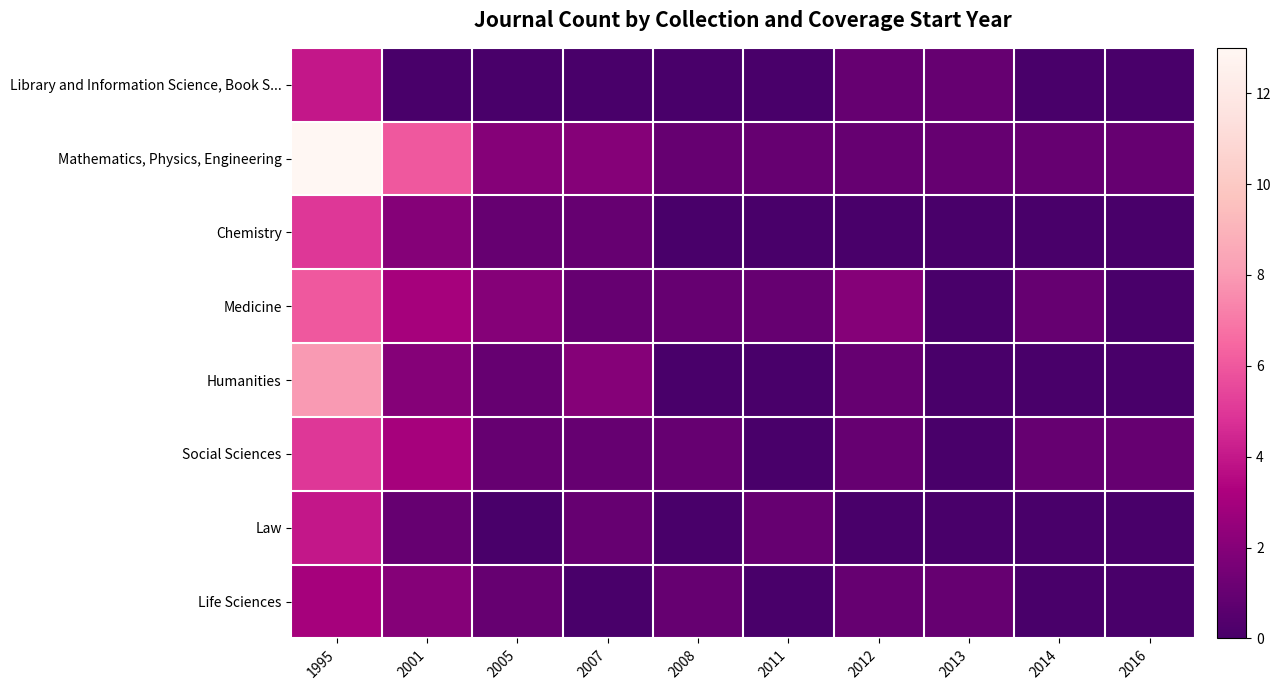

What is the spread (max minus min) of values at 2014?

1